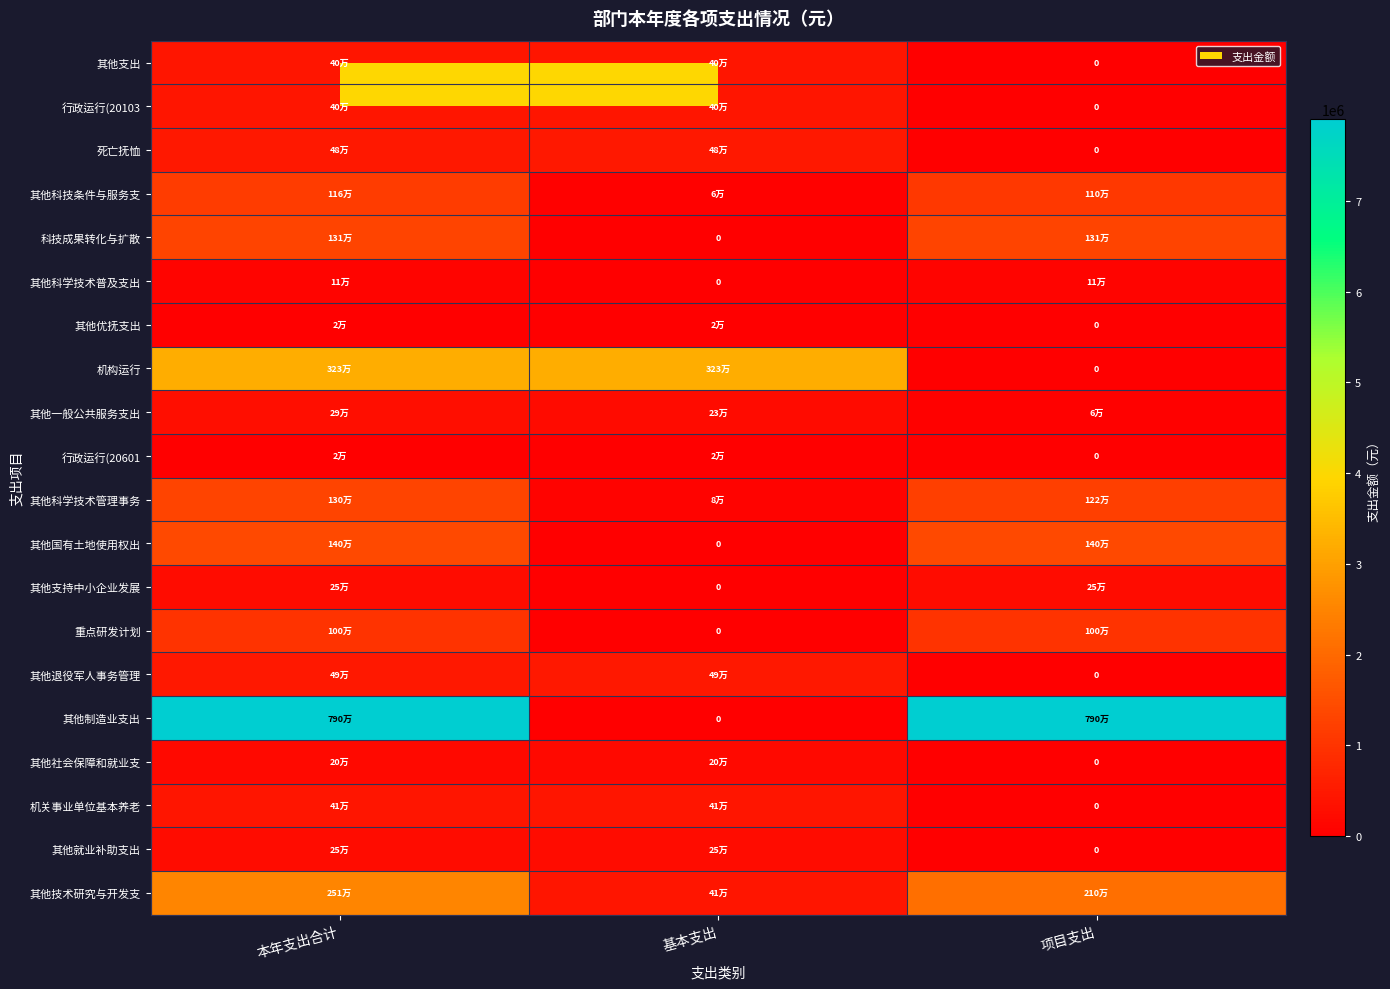

At which label does 机关事业单位基本养老 reach its peak?

本年支出合计